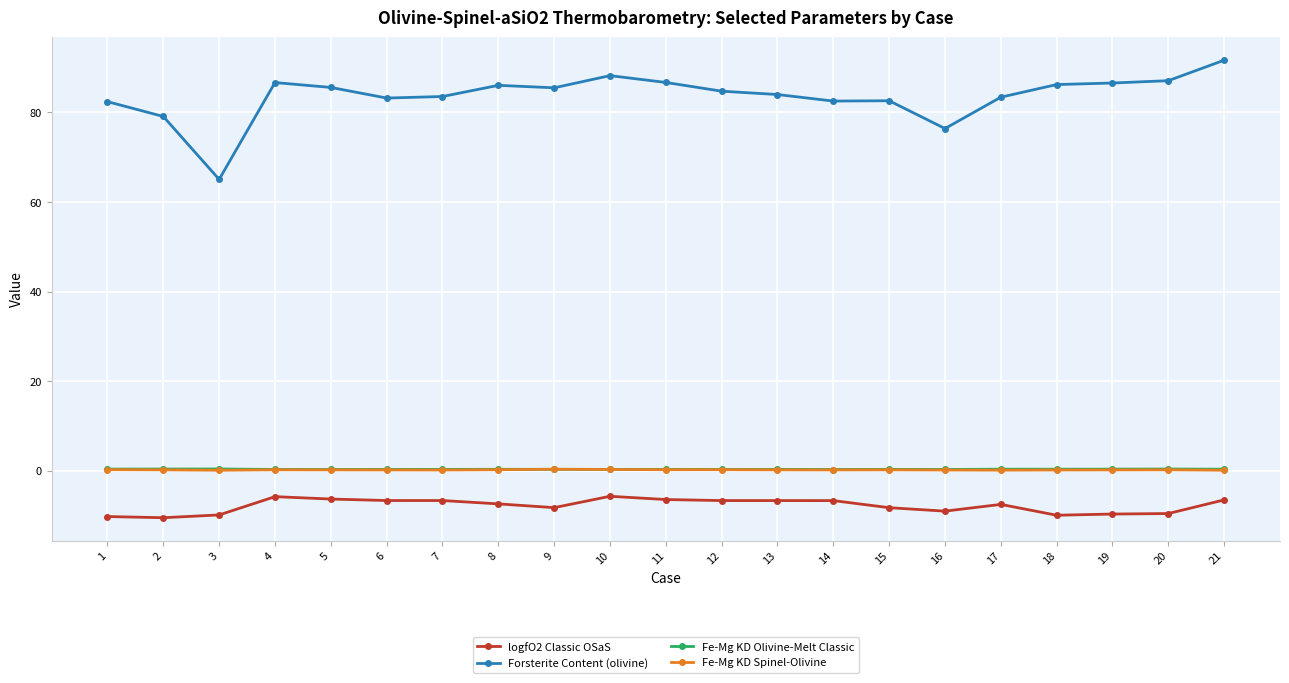

Is it true that Fe-Mg KD Olivine-Melt Classic equals 0.3 at 8?

True